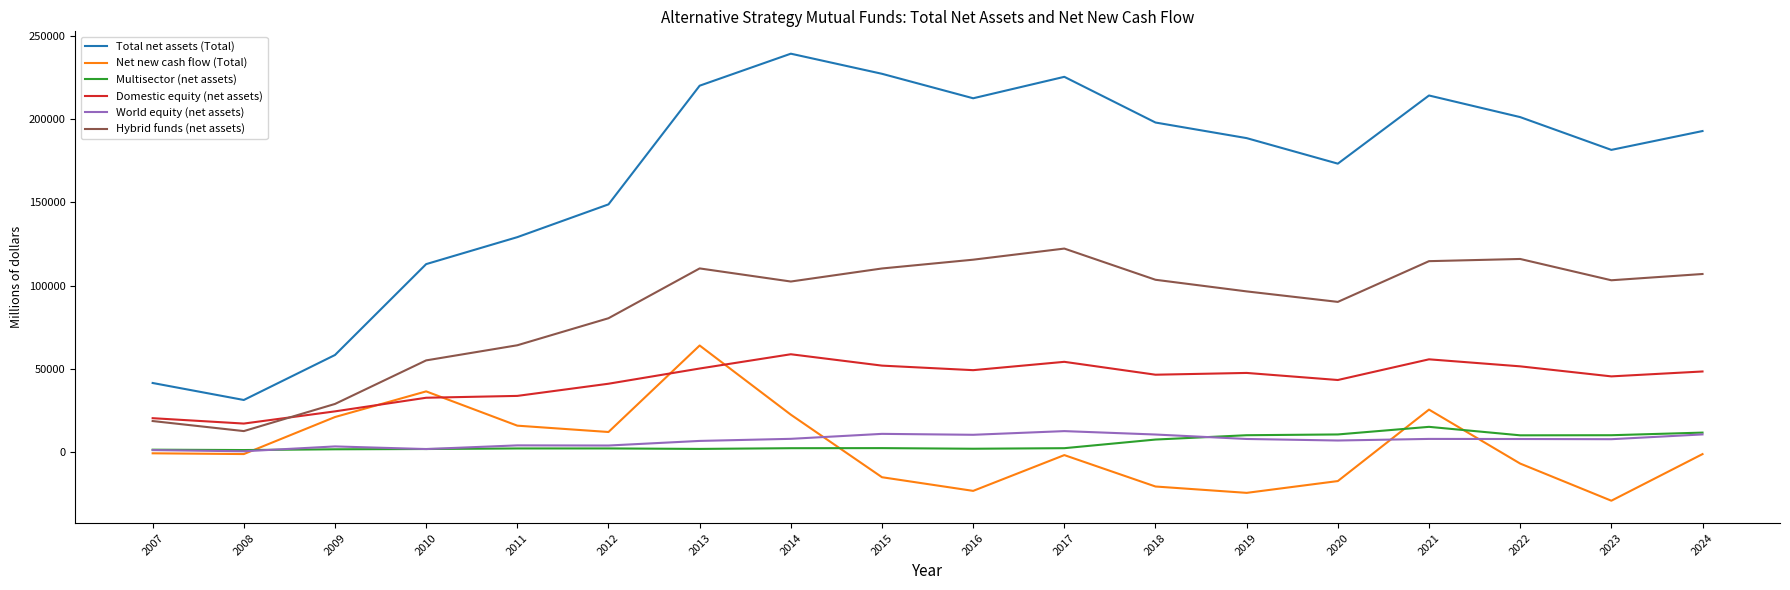

What is the total value across all series at 2013?

453327